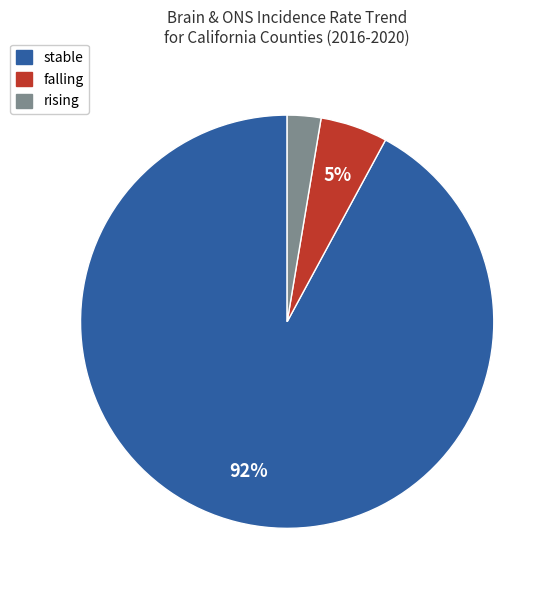

Does falling represent more than half of the total?

No